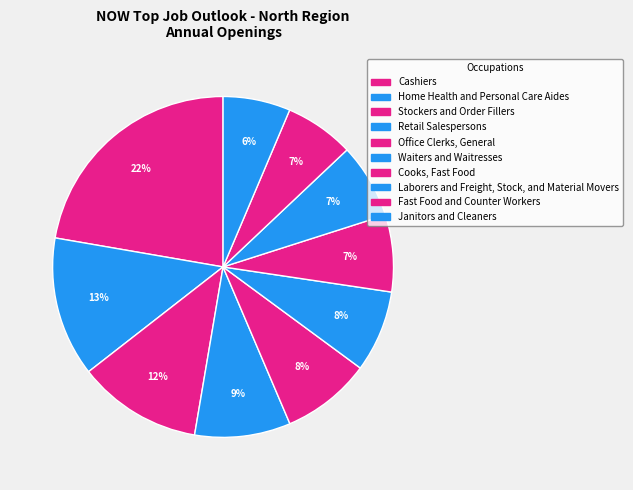

Does Janitors and Cleaners represent more than half of the total?

No